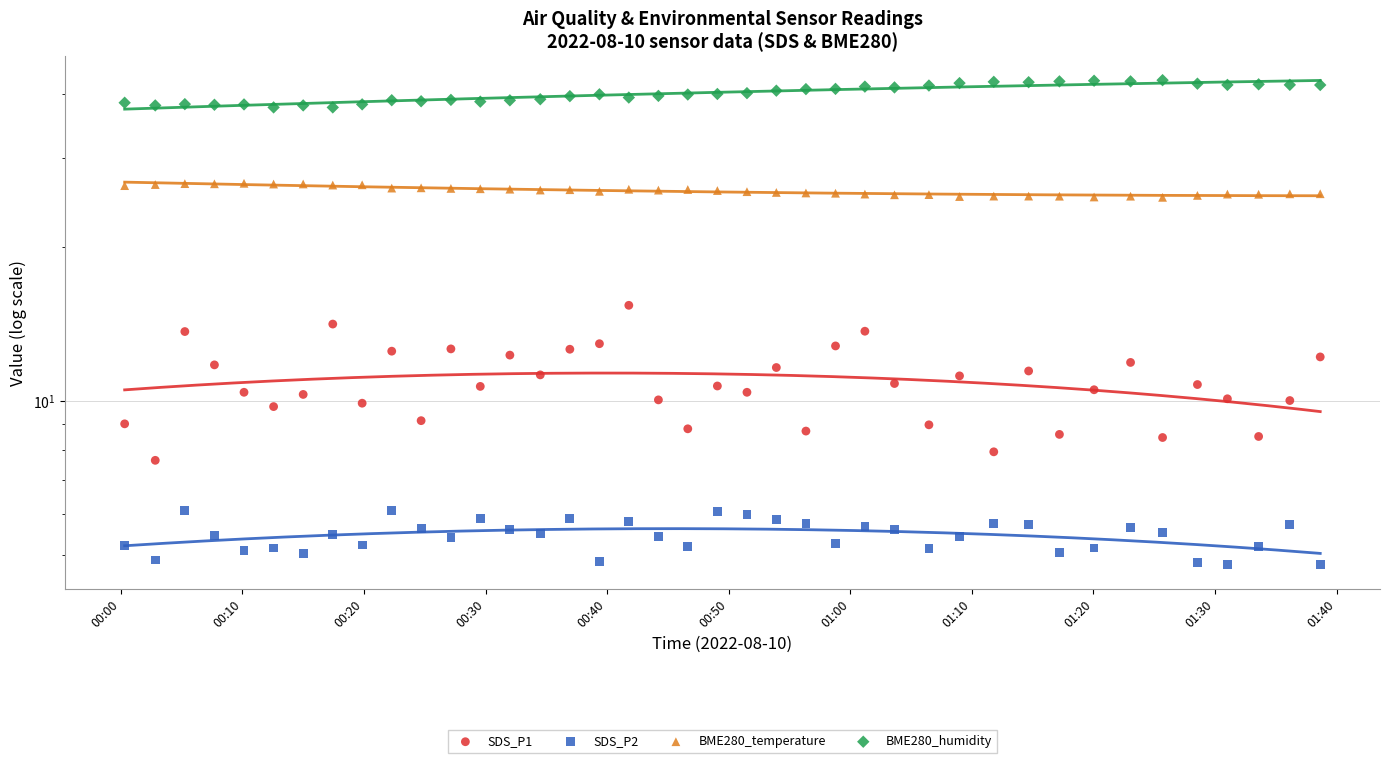

Which series contains the lowest Y value?

SDS_P2